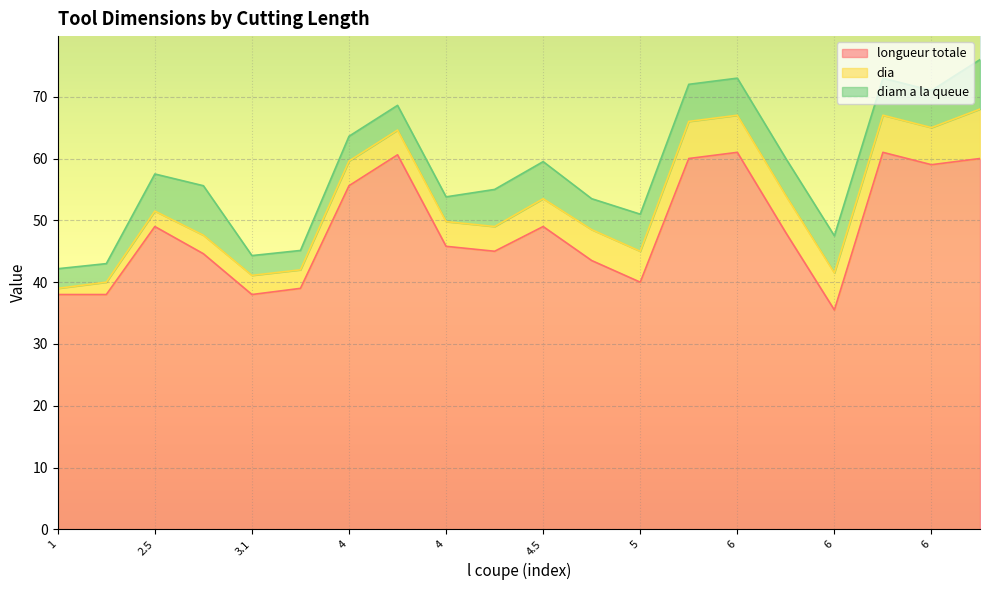

What is the average value of the dia series?

4.5